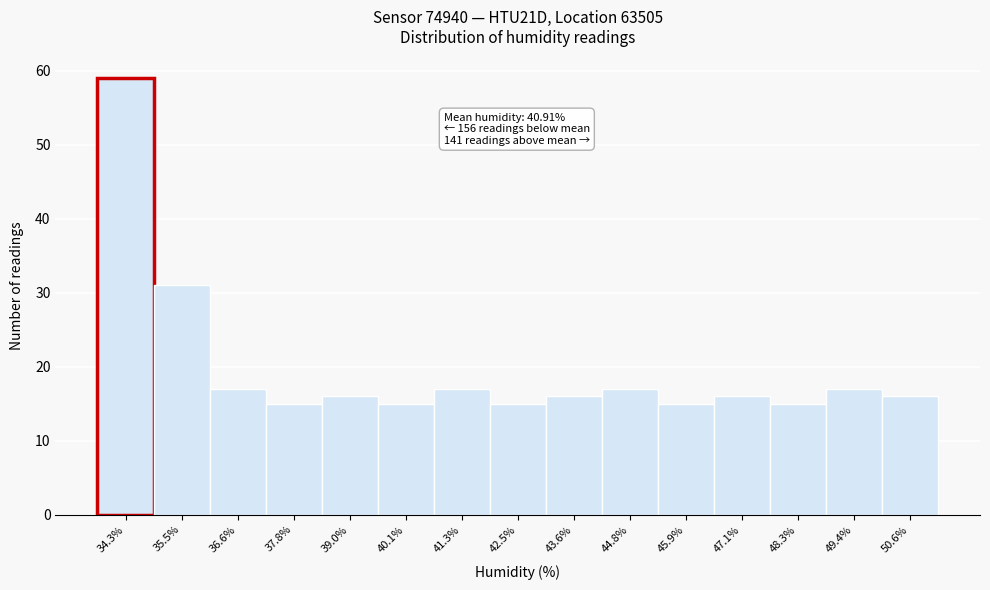

Over which range of the x-axis is the bar tallest?

33.8 to 34.8